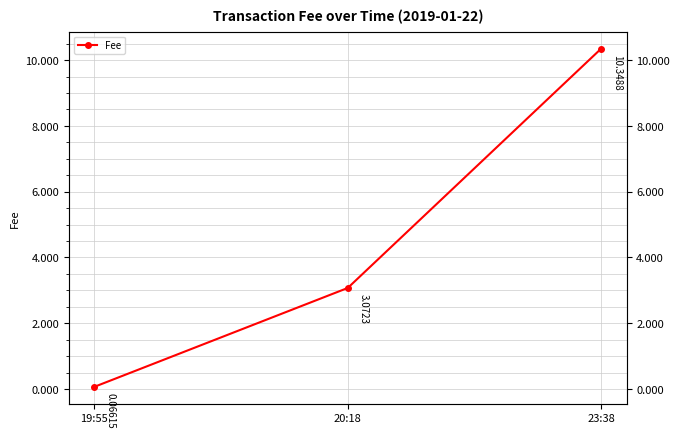

Reading right to left, transcribe all the data shown in this chart.

10.3	3.1	0.1